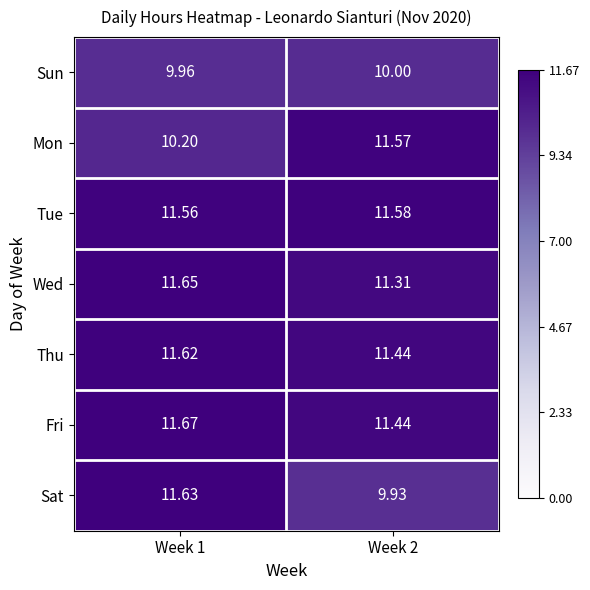

Which series has the largest range (max minus min)?

Sat